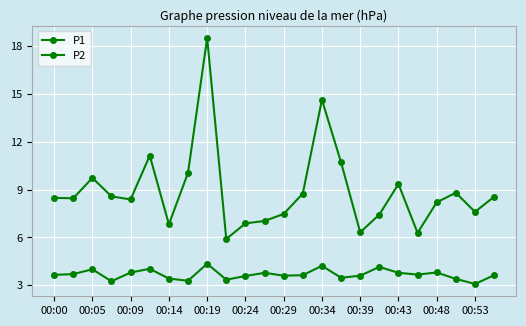

Which series has the largest range (max minus min)?

P1